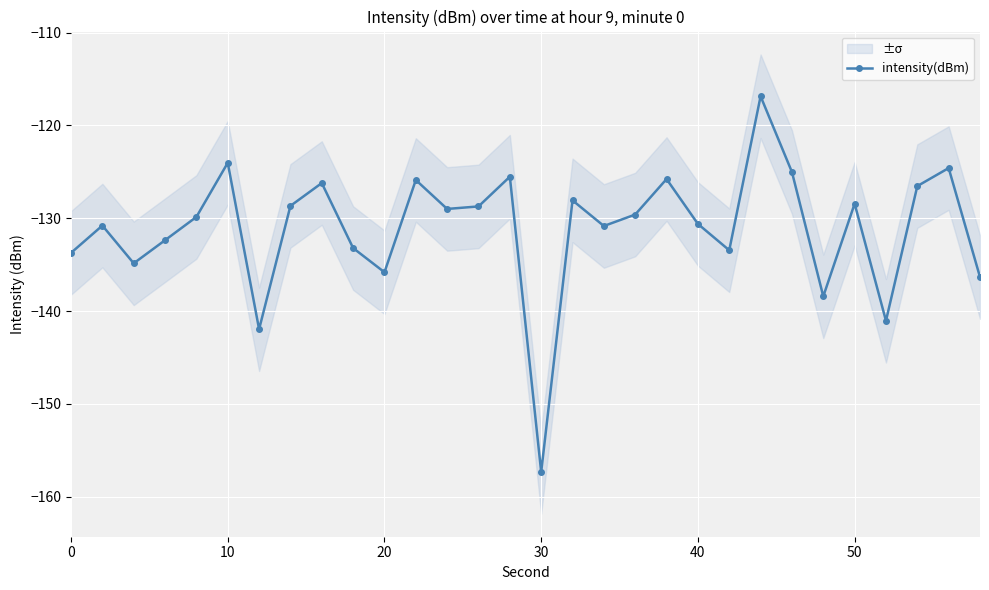

How many interior local peaks (higher than both neighbors) does the data have?

10